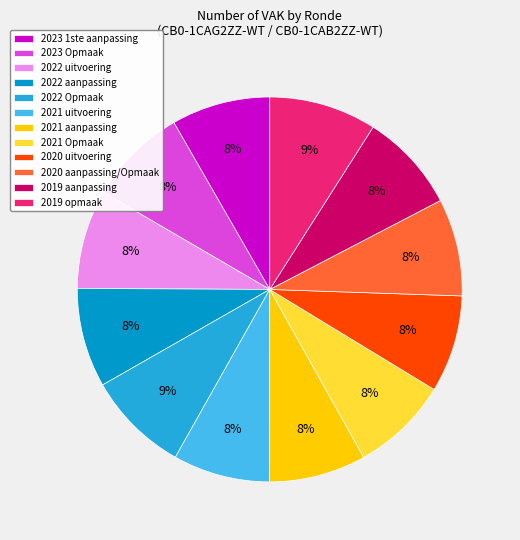

To the nearest percent, what is the difference between the largest and smallest slice percentages?

1%